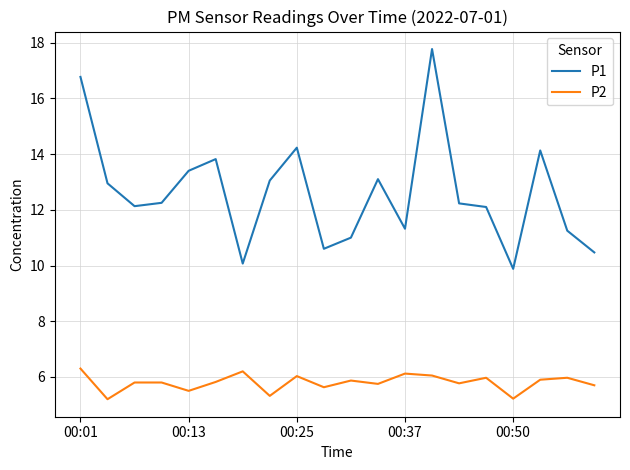

Which series has the largest range (max minus min)?

P1